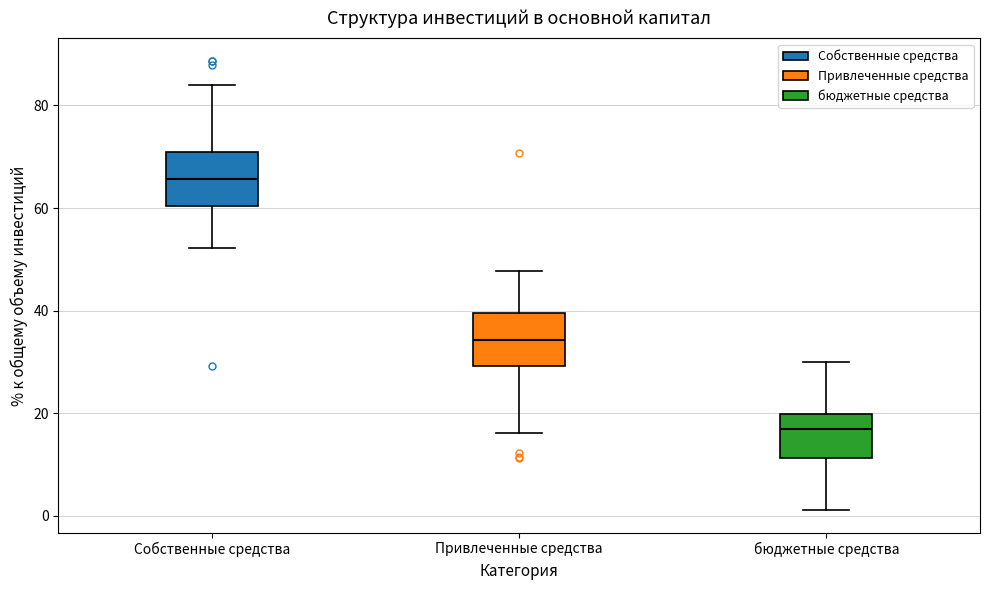

Which box has the highest median line?

Собственные средства